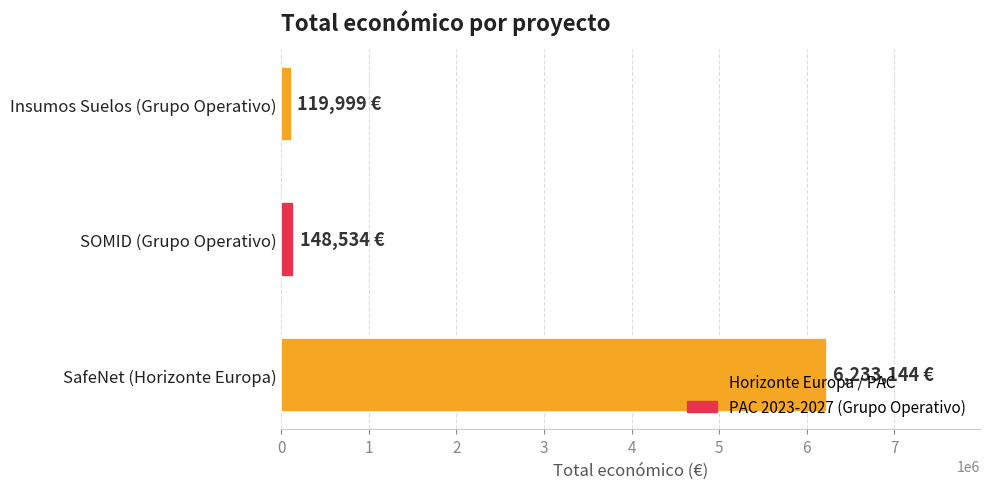

What is the difference between the maximum and minimum values?

6113145